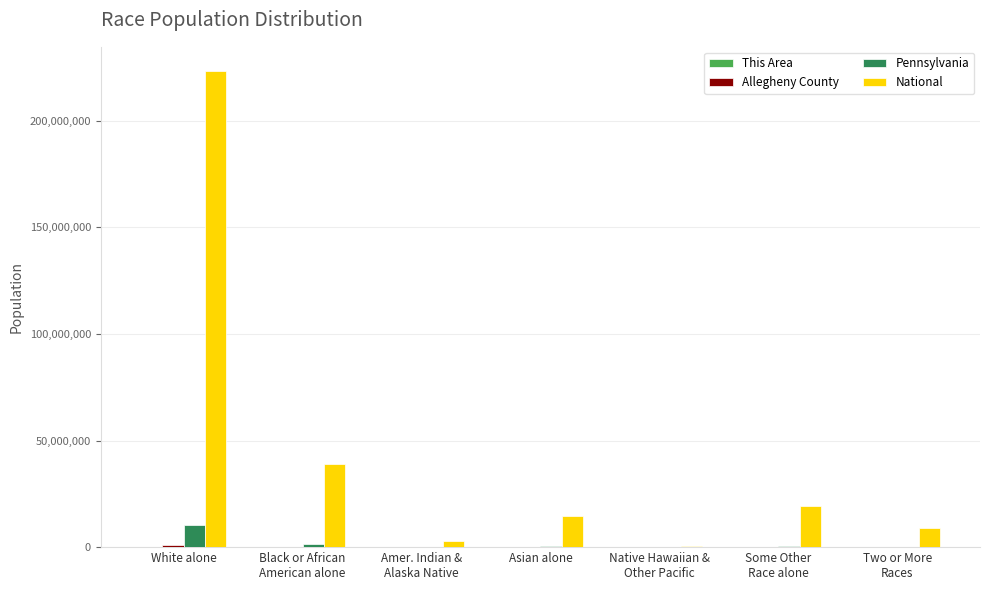

What is the maximum value shown in the chart?

223553265